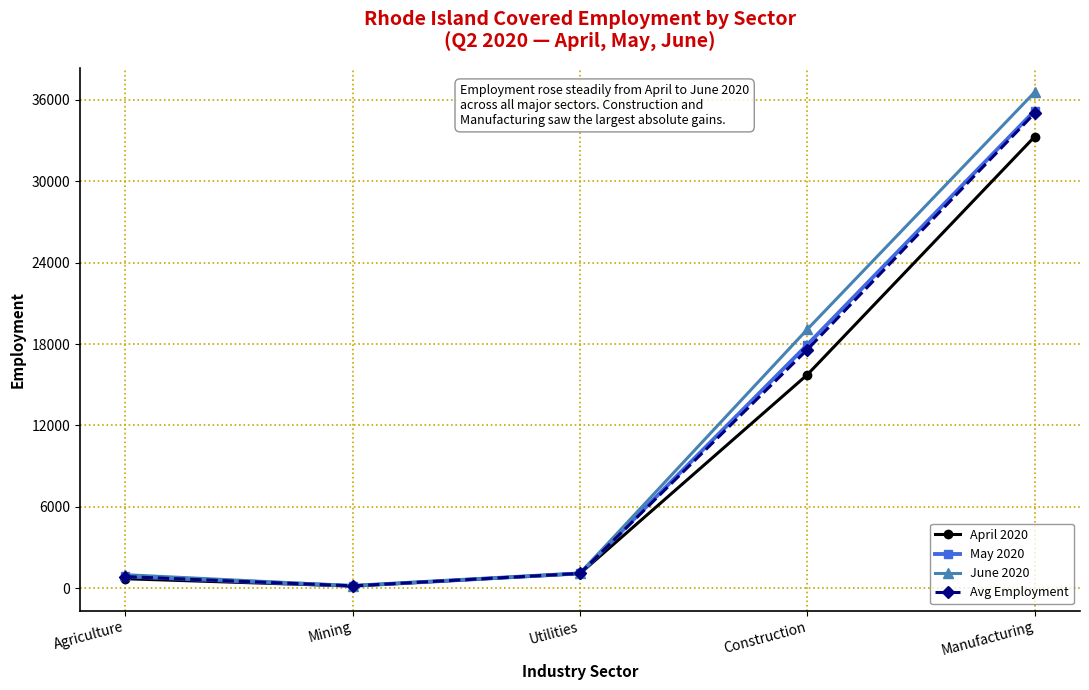

What is the difference between the highest and lowest values at Construction?

3345.0